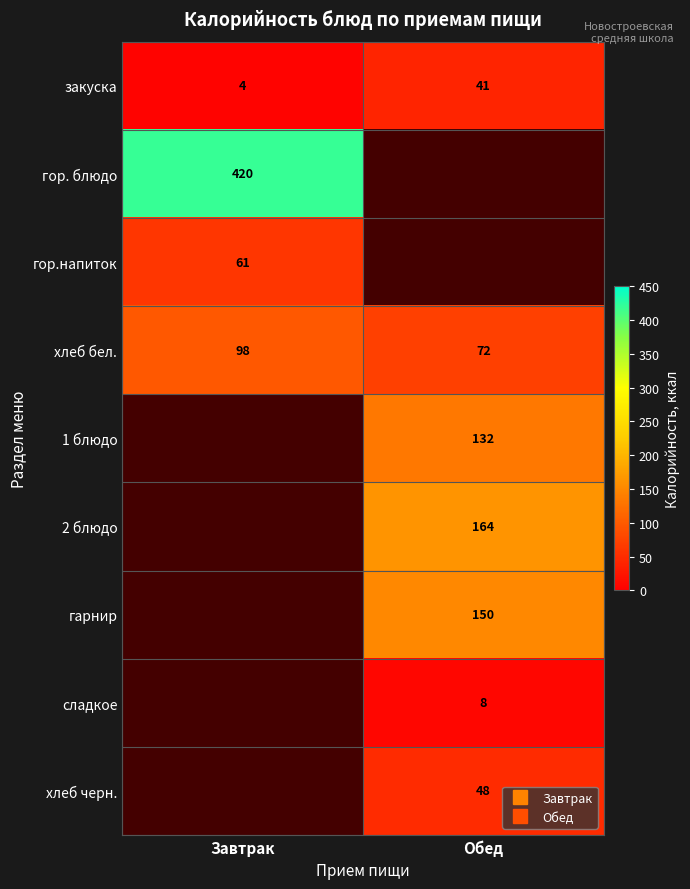

Where is гор. блюдо nearest to the value 420?

Завтрак